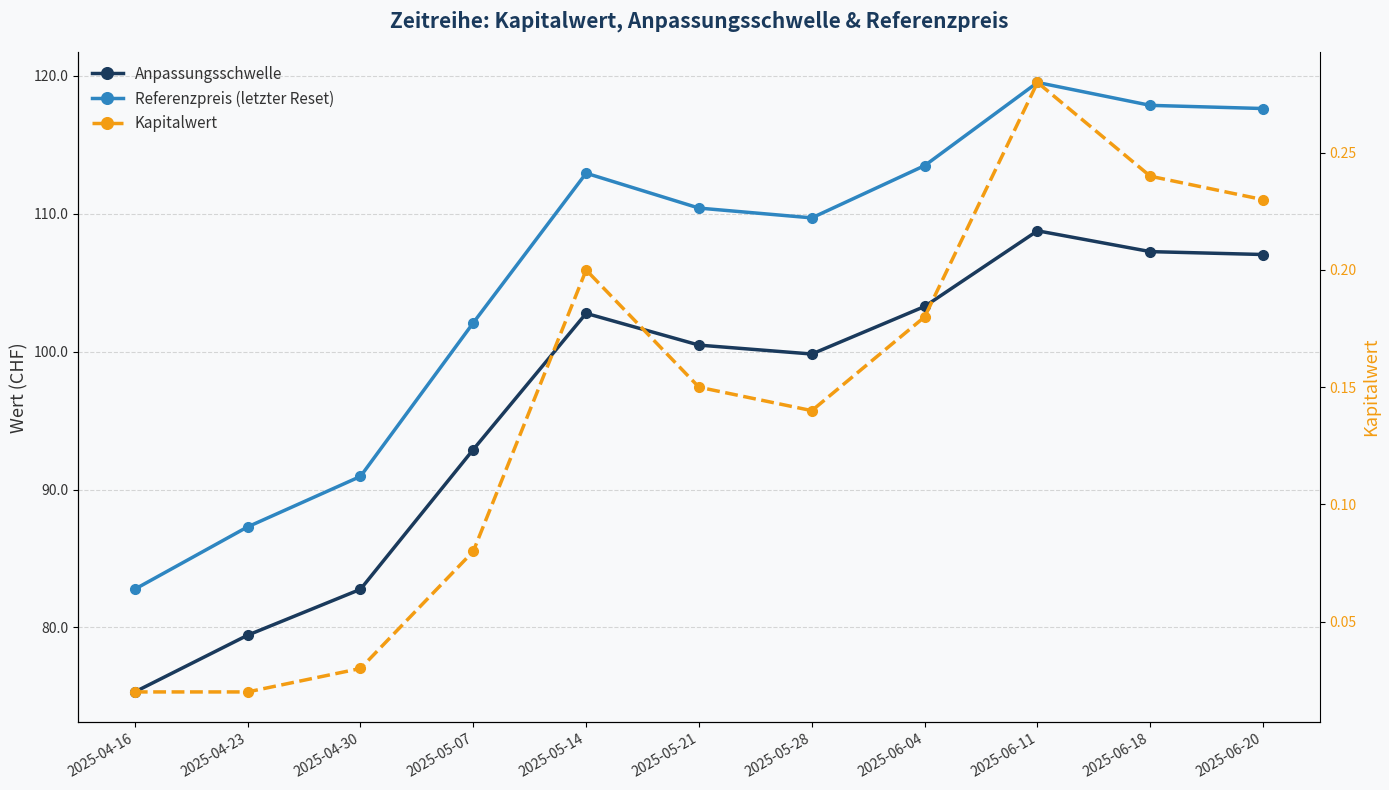

True or false: Kapitalwert has more than 1 points higher than both neighbors.

True